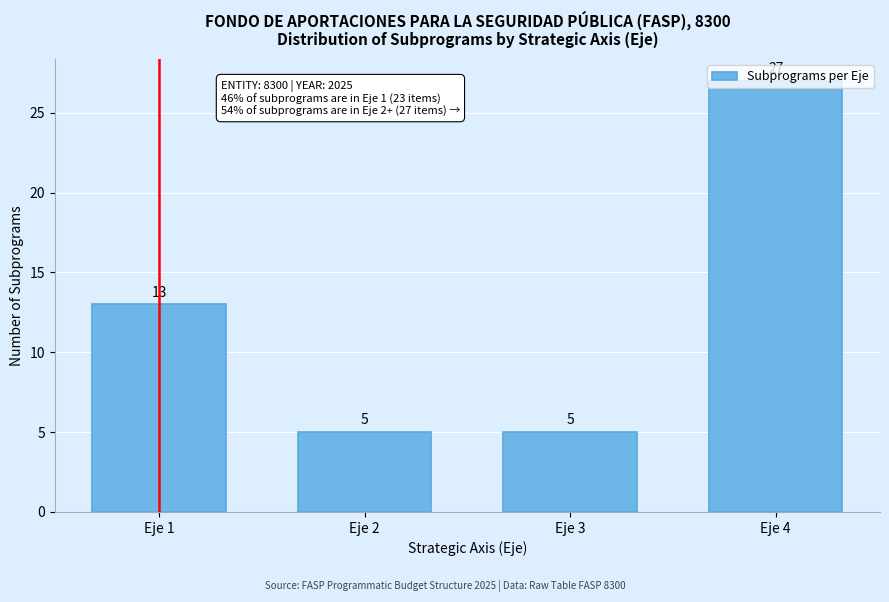

The value at Eje 3 is 5. True or false?

True